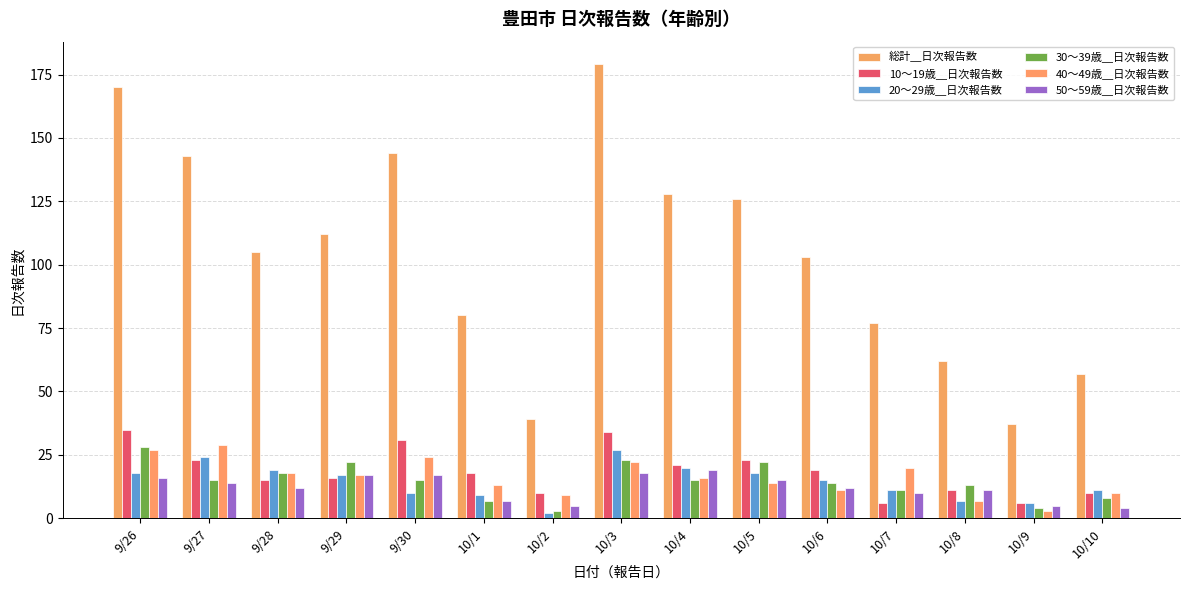

Reading left to right, transcribe all the data shown in this chart.

総計＿日次報告数: 170	143	105	112	144	80	39	179	128	126	103	77	62	37	57
10～19歳＿日次報告数: 35	23	15	16	31	18	10	34	21	23	19	6	11	6	10
20～29歳＿日次報告数: 18	24	19	17	10	9	2	27	20	18	15	11	7	6	11
30～39歳＿日次報告数: 28	15	18	22	15	7	3	23	15	22	14	11	13	4	8
40～49歳＿日次報告数: 27	29	18	17	24	13	9	22	16	14	11	20	7	3	10
50～59歳＿日次報告数: 16	14	12	17	17	7	5	18	19	15	12	10	11	5	4